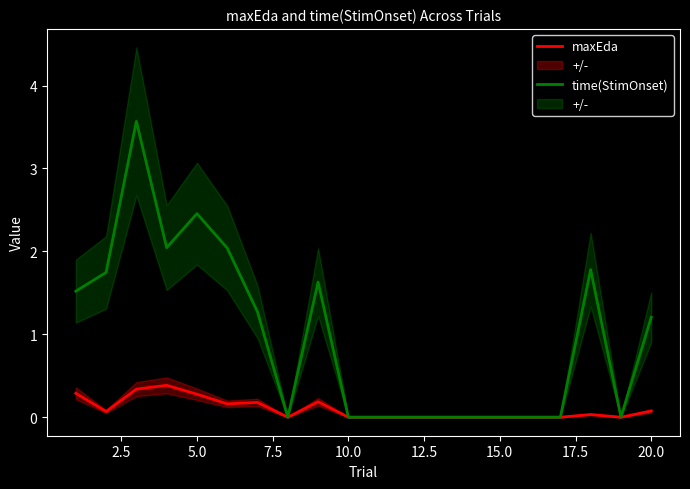

How many lines are shown in the chart?

2